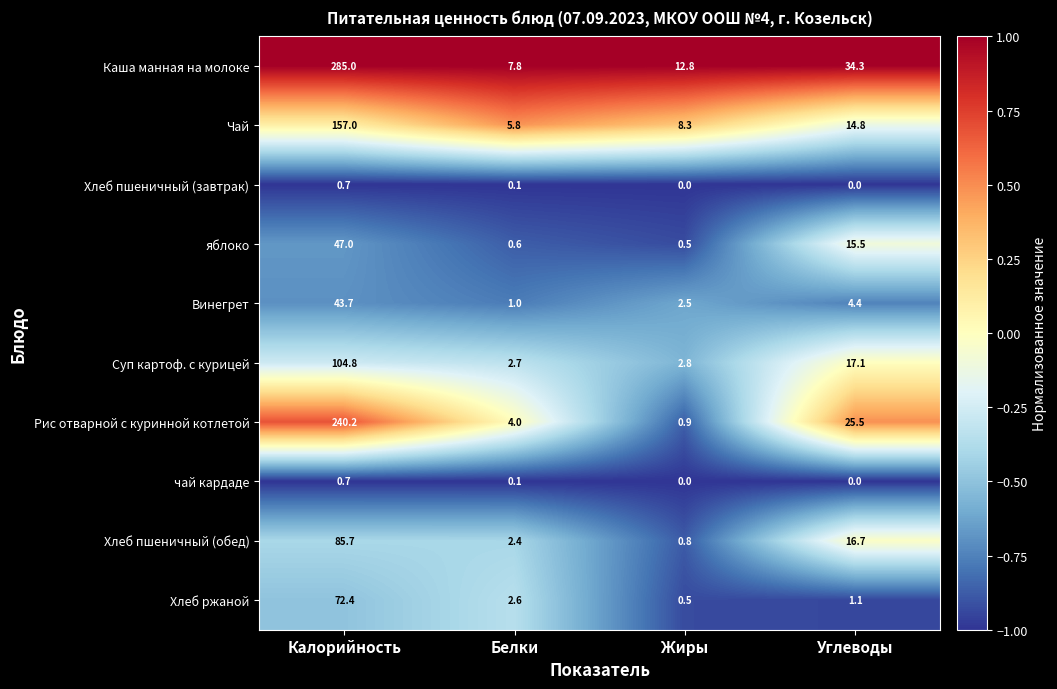

Which series changed the most between Калорийность and Жиры?

Каша манная на молоке